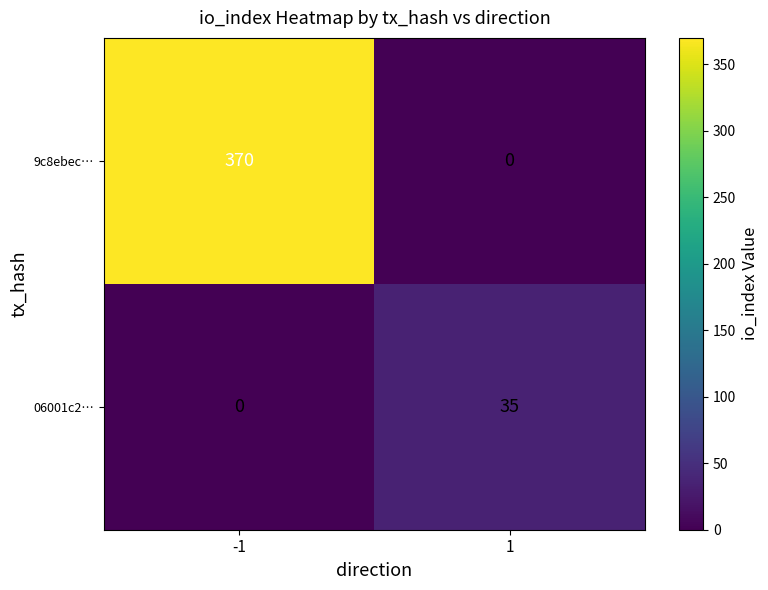

Rank the categories by 9c8ebec… value from lowest to highest.

1, -1